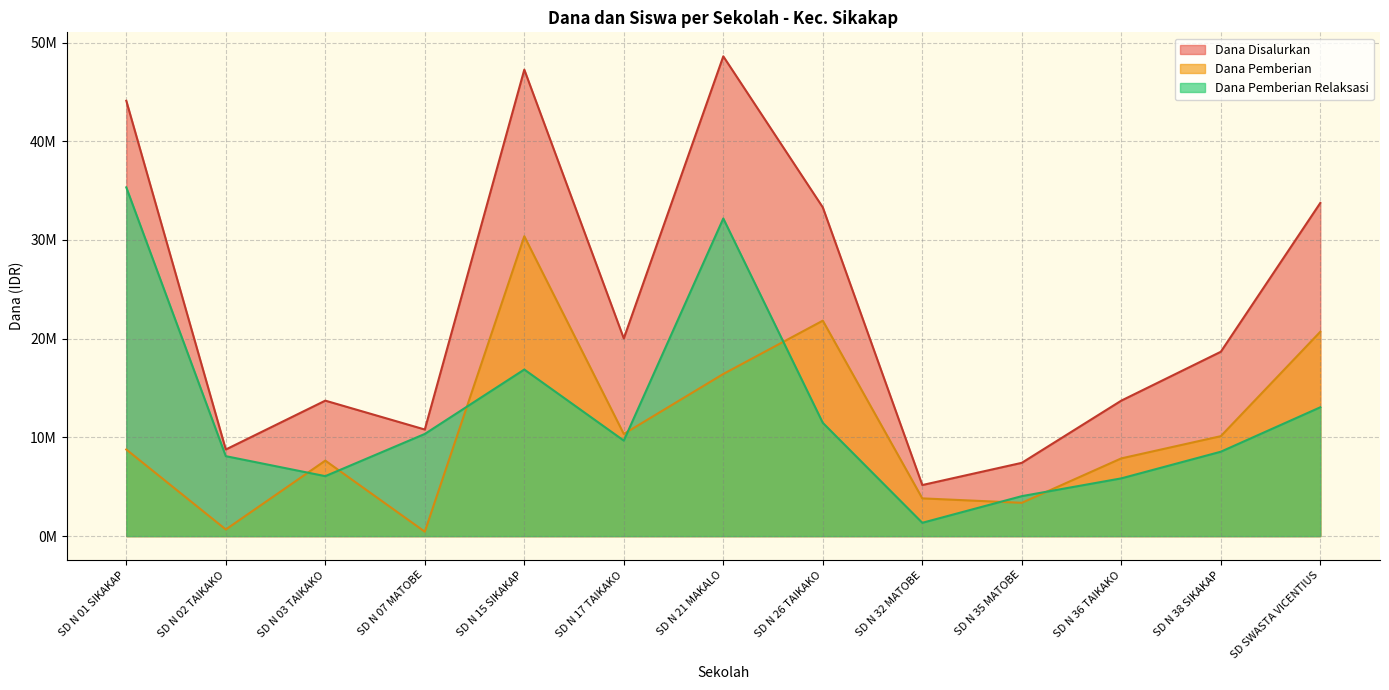

What is the difference between the maximum and second lowest values in the Dana Pemberian Relaksasi series?

31275000